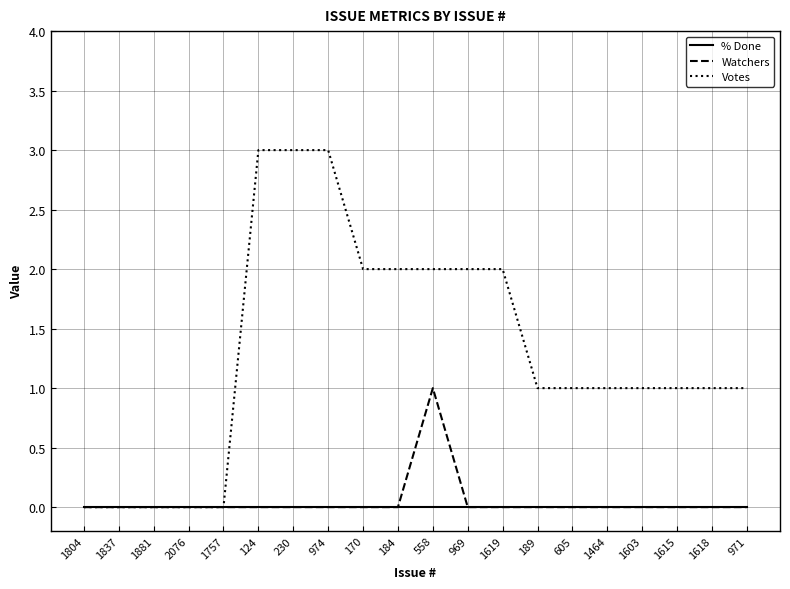

What are all the series names shown in the legend?

% Done, Watchers, Votes